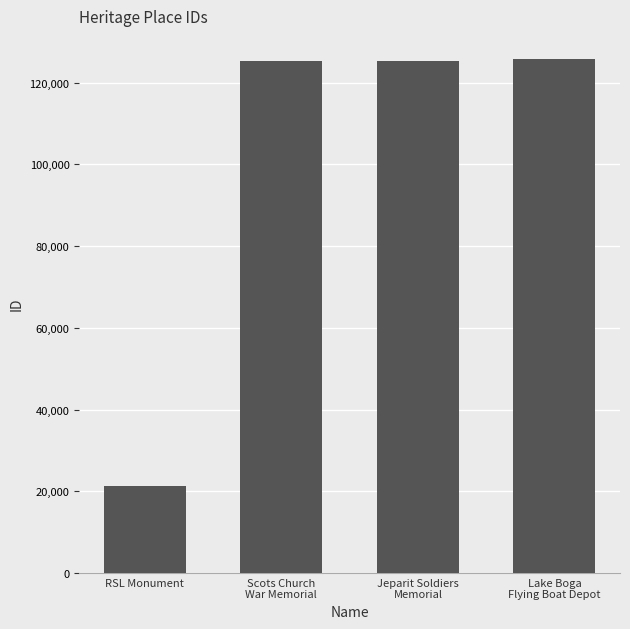

At which category does the chart reach its minimum across all series?

RSL Monument